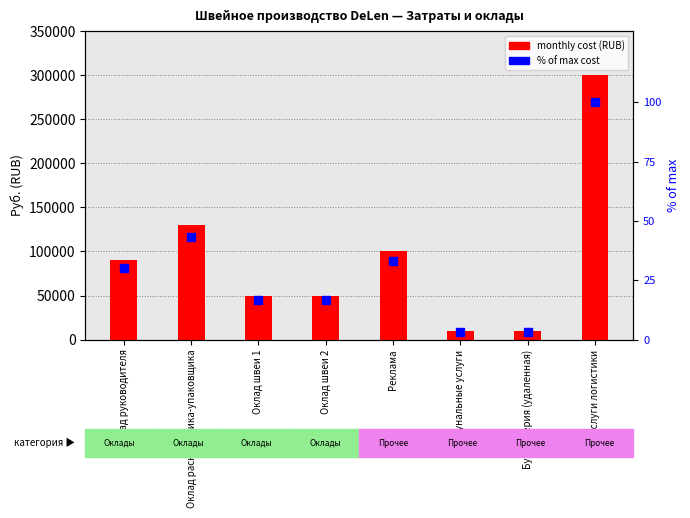

At how many categories does at least one series exceed 297565?

1